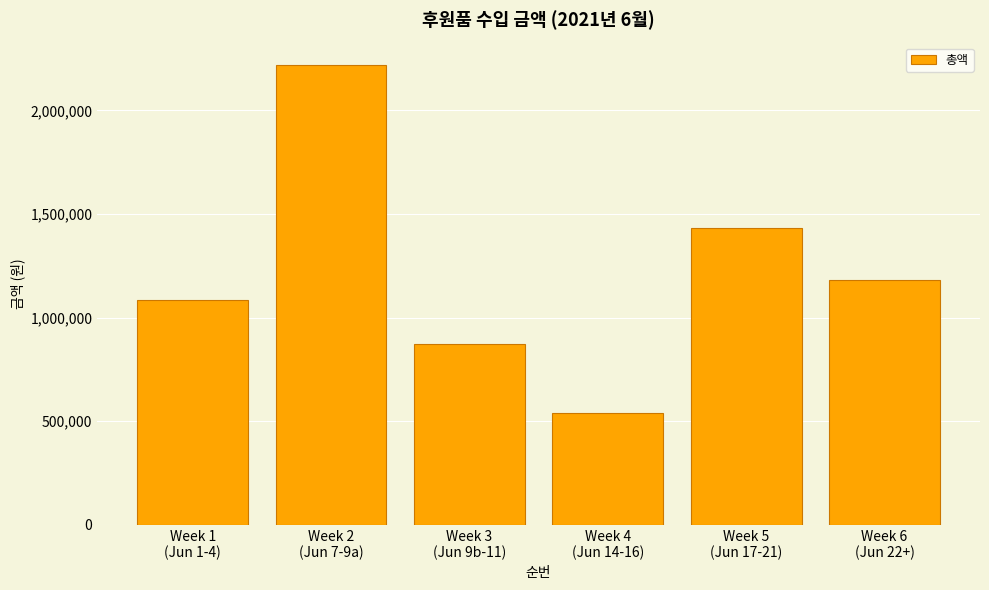

List the labels in order of value, smallest first.

Week 4
(Jun 14-16), Week 3
(Jun 9b-11), Week 1
(Jun 1-4), Week 6
(Jun 22+), Week 5
(Jun 17-21), Week 2
(Jun 7-9a)